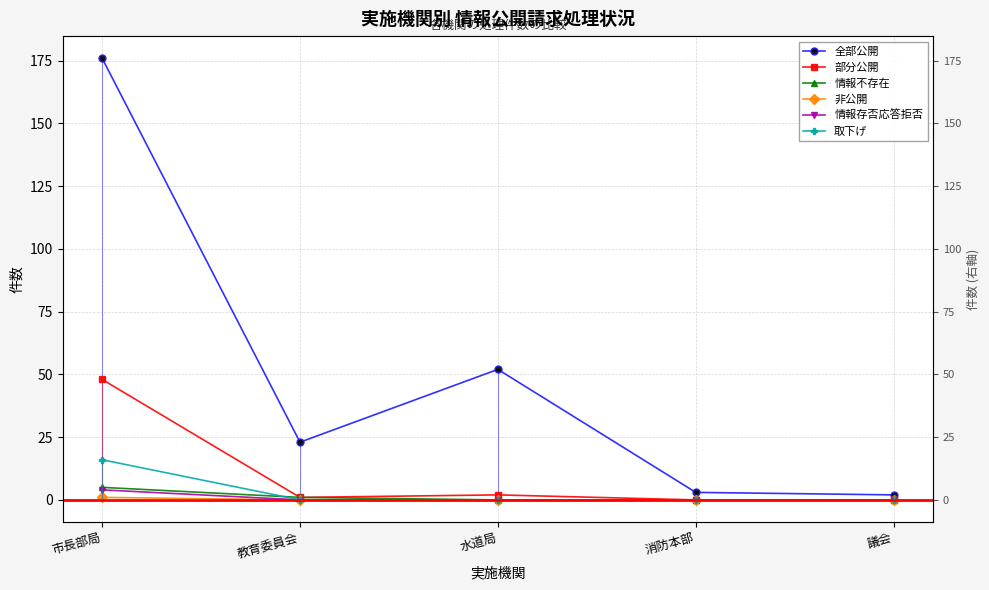

How many values in 情報存否応答拒否 are above zero?

1